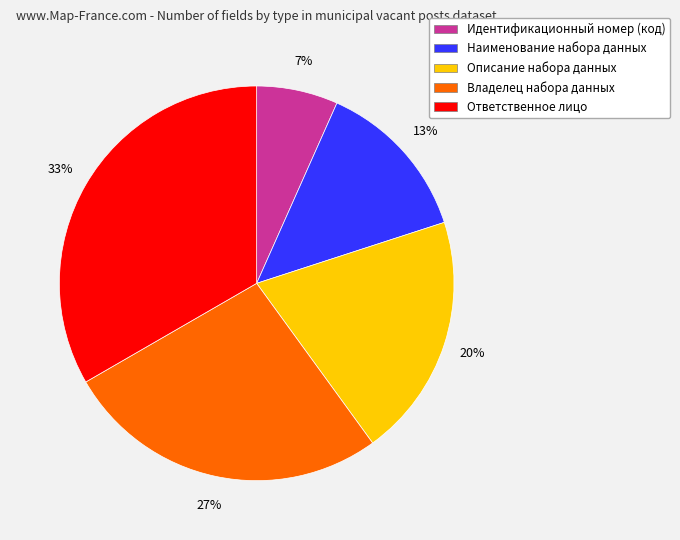

What percentage is the Наименование набора данных slice, to the nearest percent?

13%